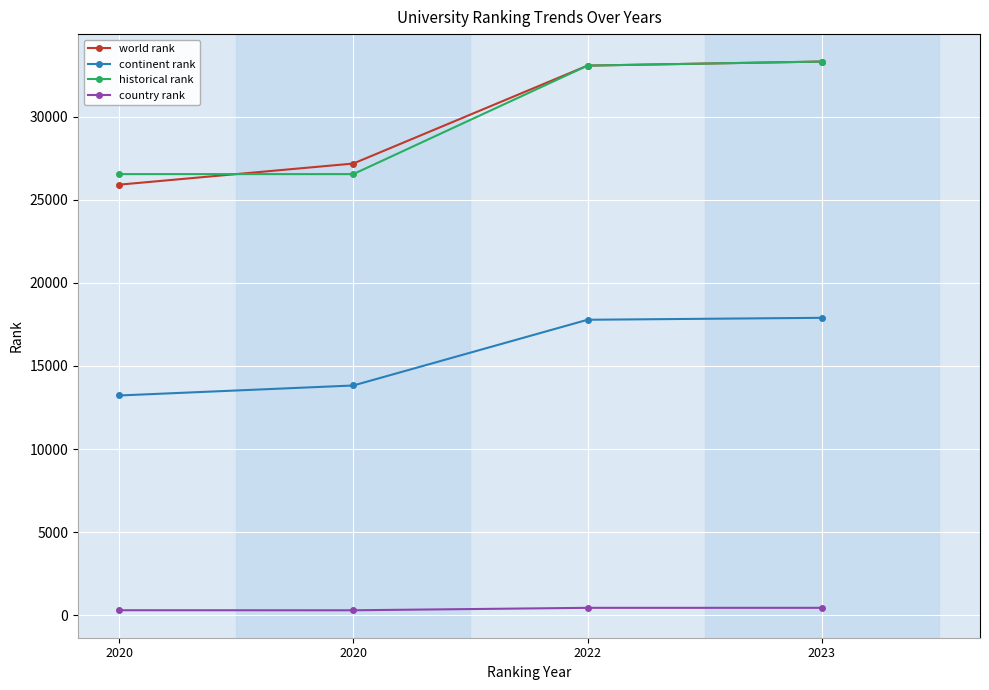

At which category is the sum across all series the highest?

2023